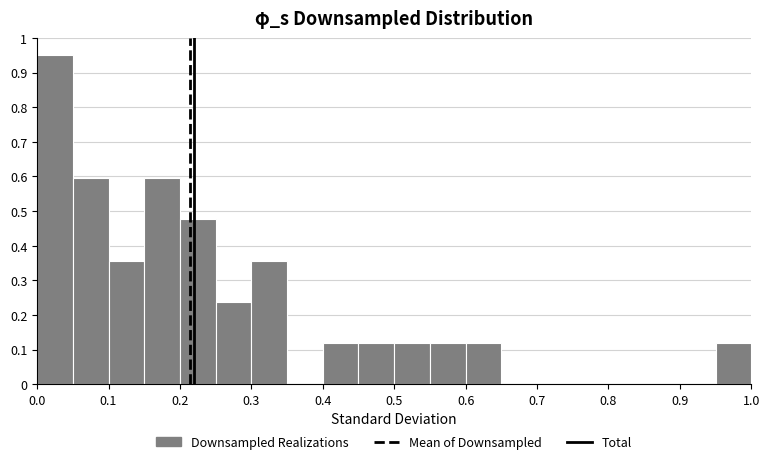

Which range on the x-axis has the tallest bar?

0.00 to 0.05